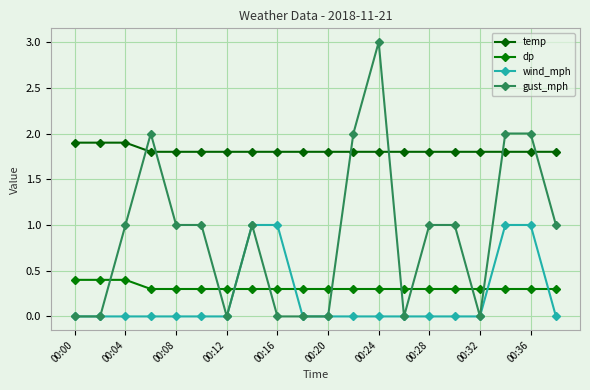

What is the value of the dp point at the 5th from the left?

0.3